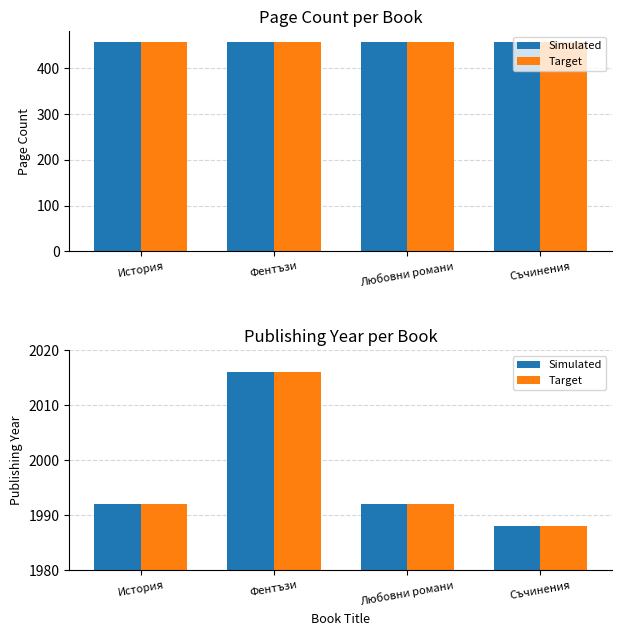

Which series changed the most between История and Любовни романи?

Simulated